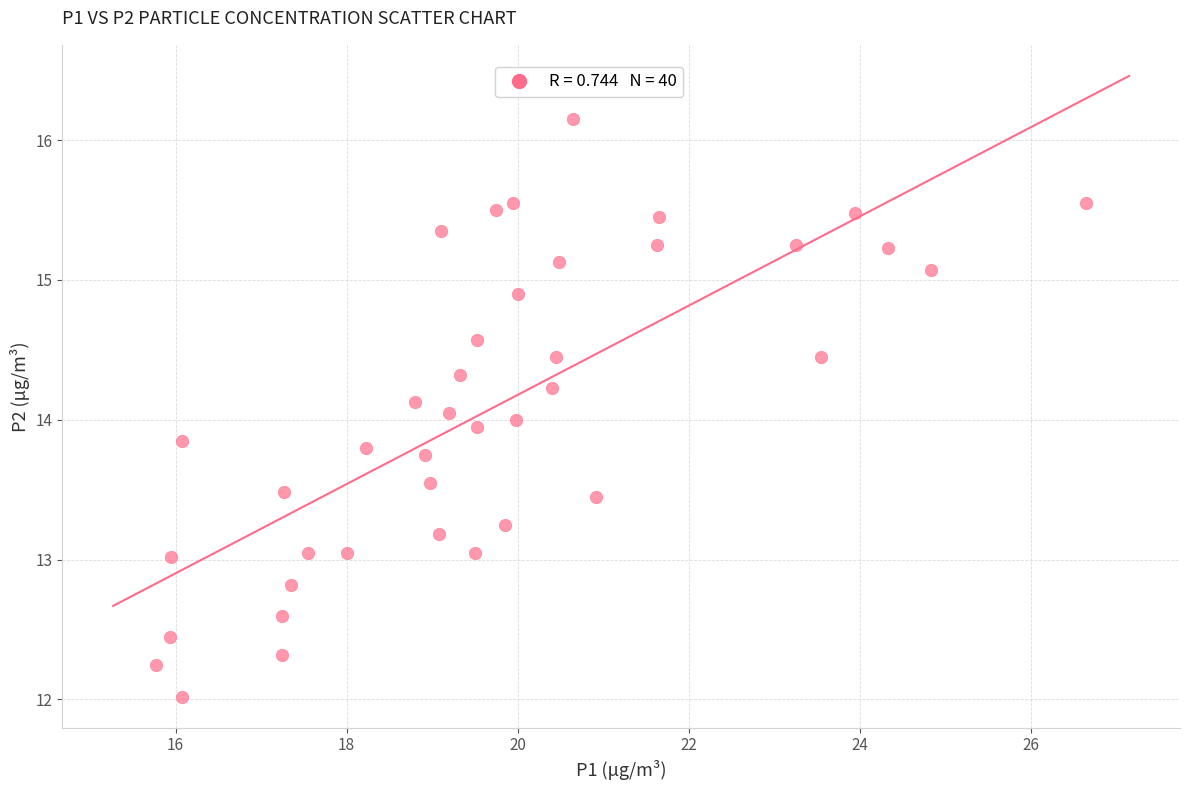

What is the range of Y values (max minus min)?

4.1